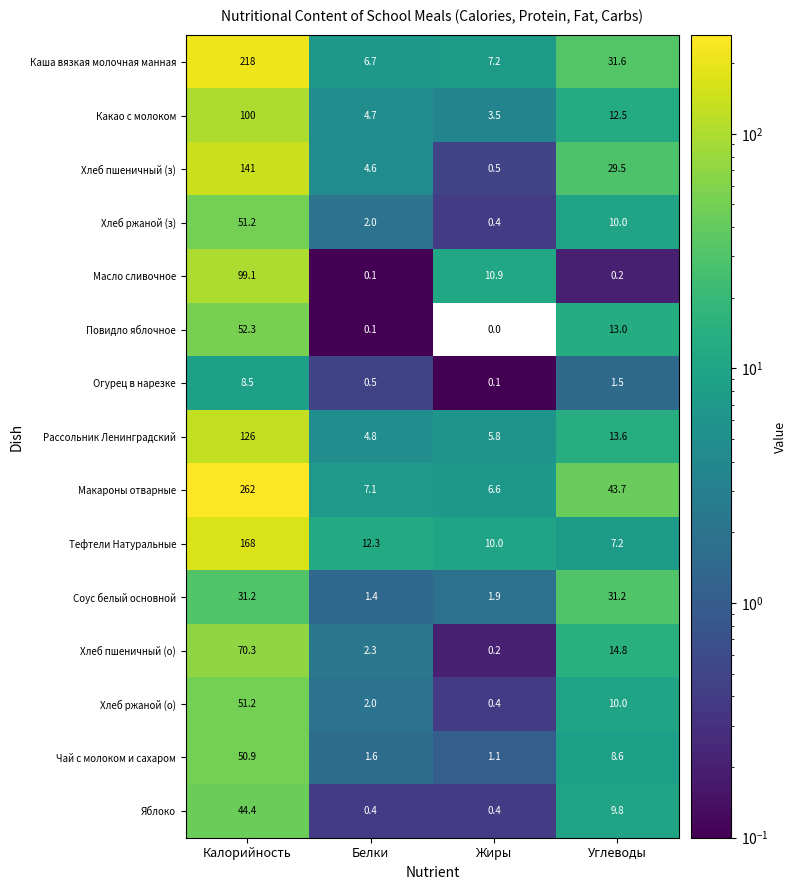

Count the number of categories in the chart.

4